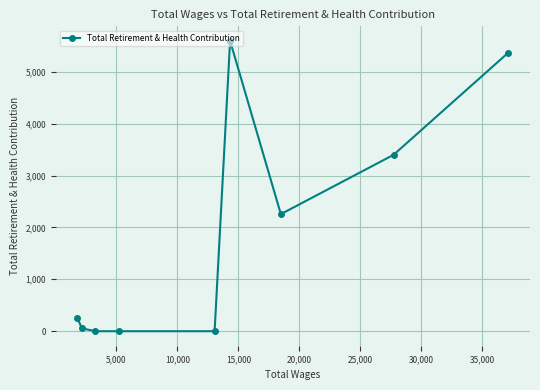

True or false: there are more than 2 points higher than both neighbors.

False